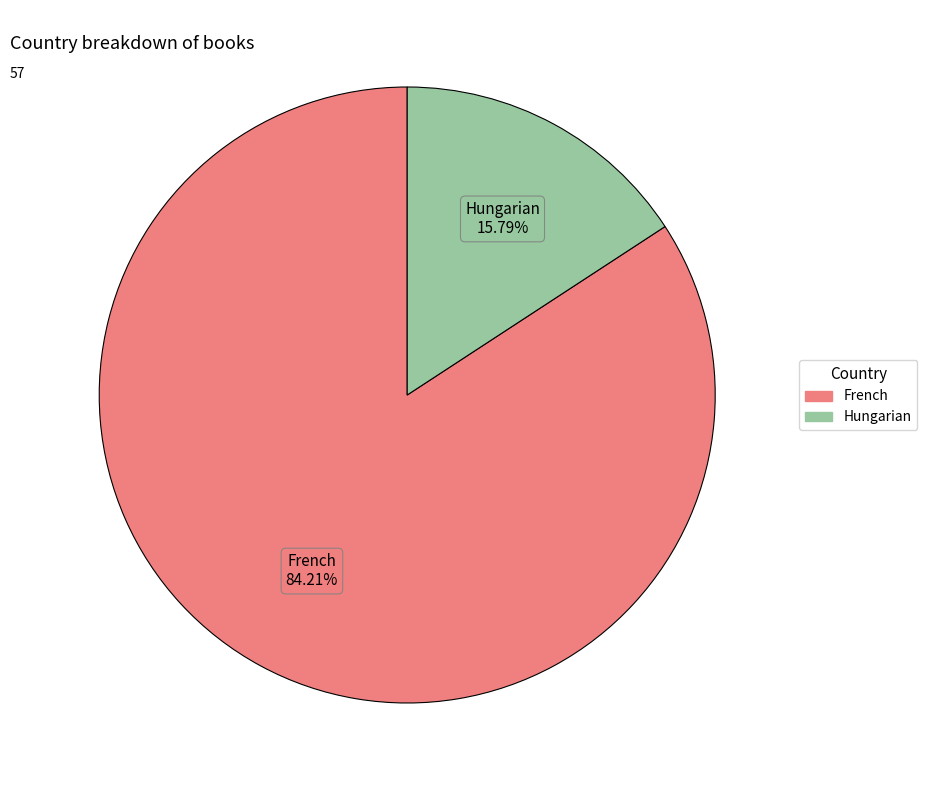

To the nearest percent, what portion does French represent?

84%